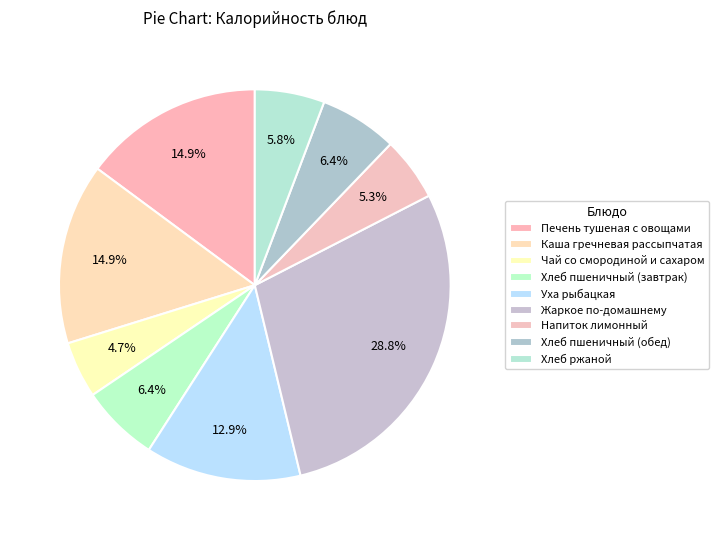

How many slices are in this pie chart?

9